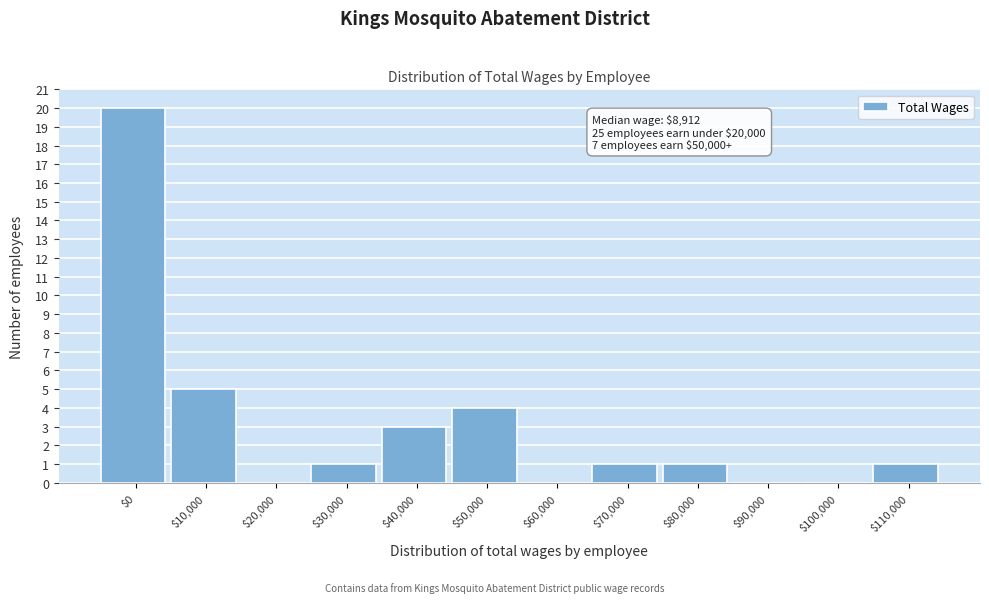

Where is the data nearest to the value 10?

$10,000